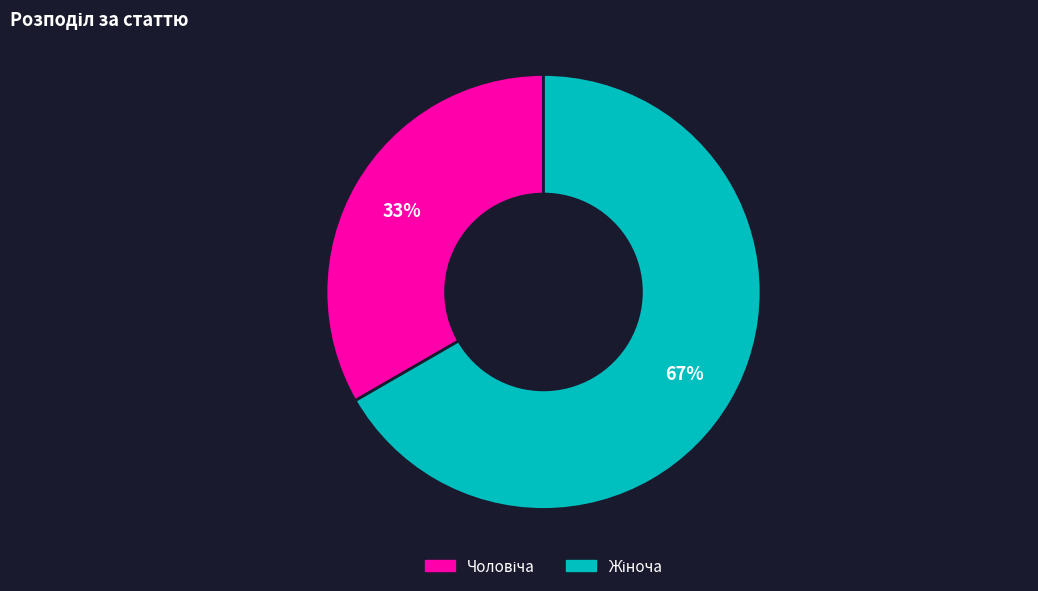

Count the number of slices in the pie.

2